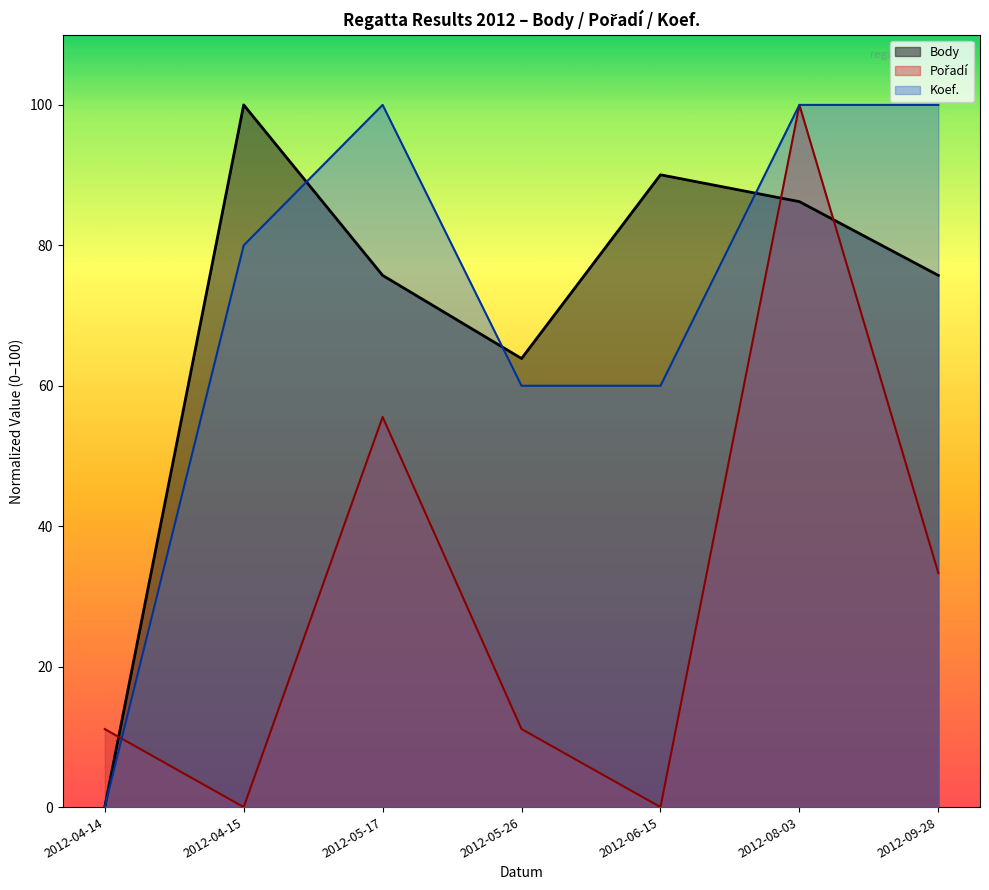

At which category does Body reach its first local valley?

2012-05-26